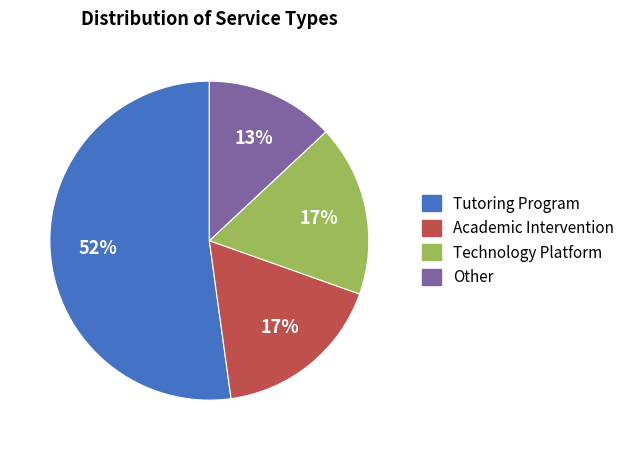

To the nearest percent, what is the difference between the largest and smallest slice percentages?

39%